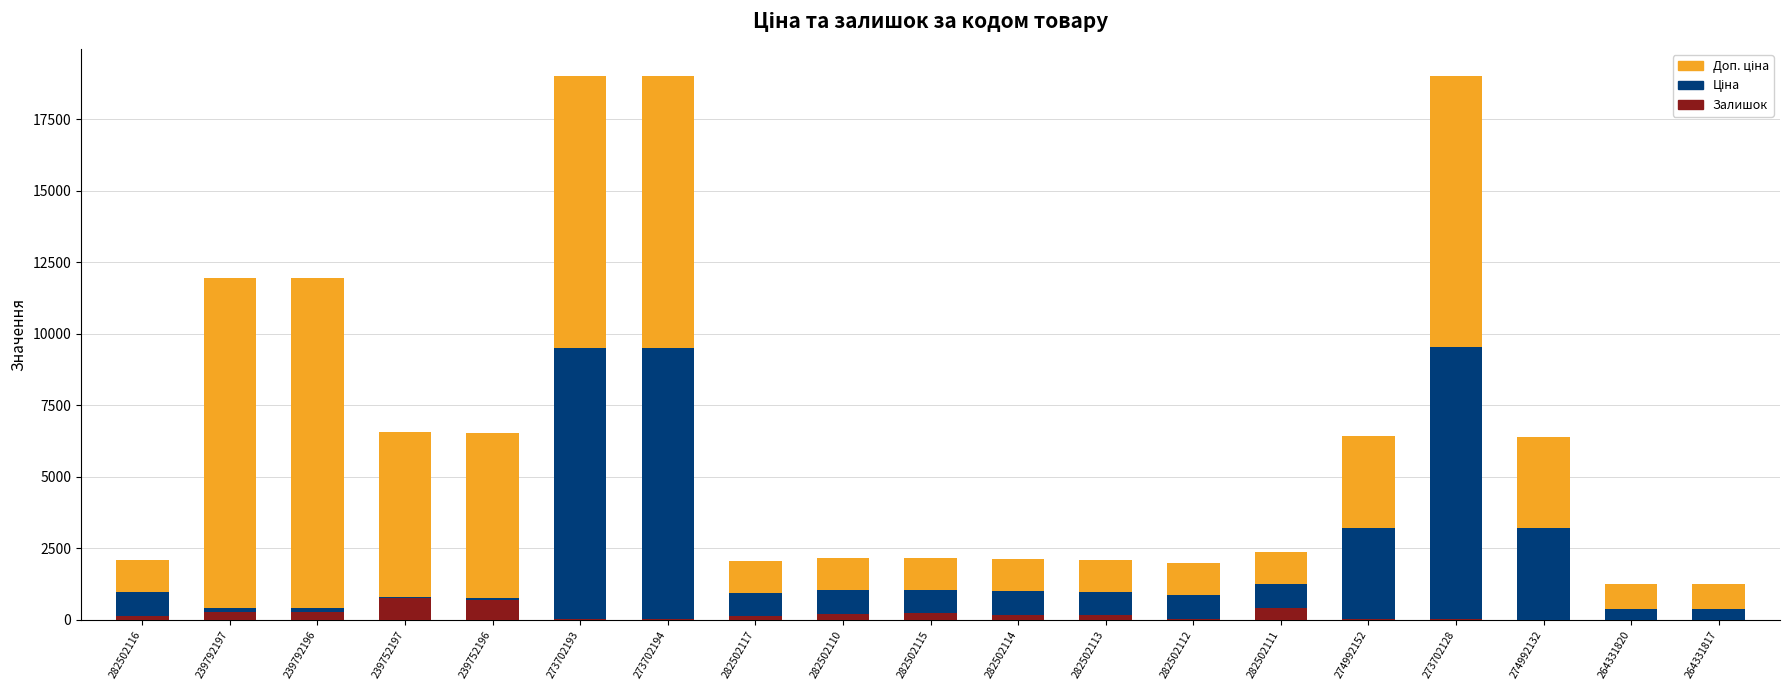

True or false: Залишок has a value of 178.0 at 282502114.

True